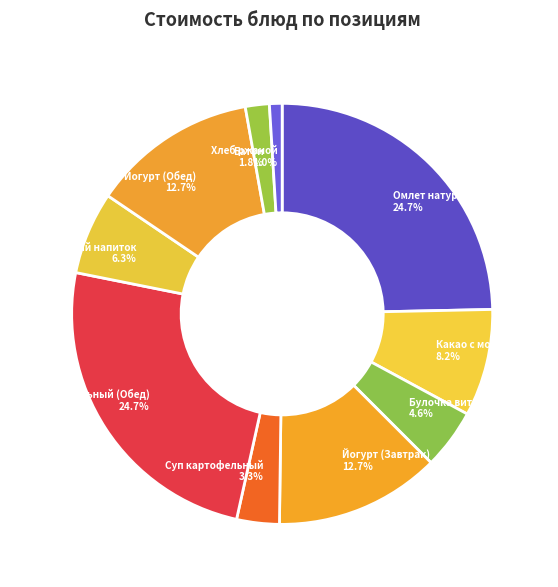

True or false: Омлет натуральный (Обед) accounts for 25% of the total.

True